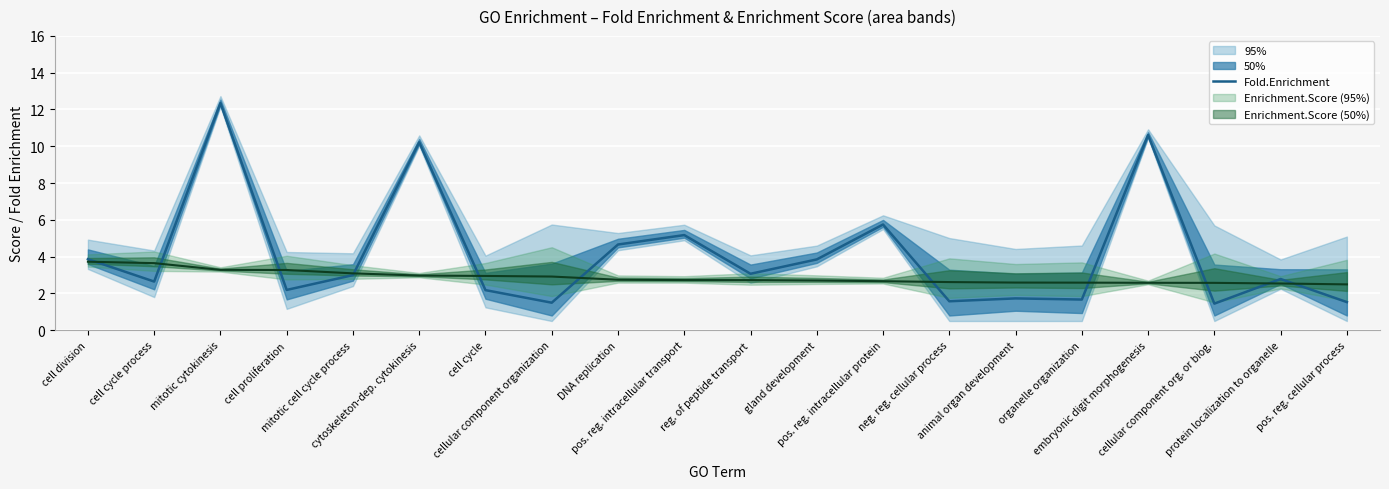

Rank the categories by value from lowest to highest.

cellular component org. or biog., cellular component organization, pos. reg. cellular process, neg. reg. cellular process, organelle organization, animal organ development, cell cycle, cell proliferation, cell cycle process, protein localization to organelle, mitotic cell cycle process, reg. of peptide transport, gland development, cell division, DNA replication, pos. reg. intracellular transport, pos. reg. intracellular protein, cytoskeleton-dep. cytokinesis, embryonic digit morphogenesis, mitotic cytokinesis